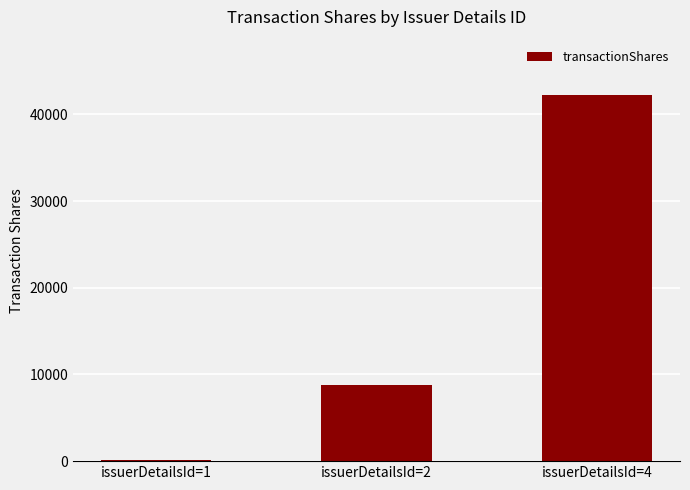

Reading left to right, transcribe all the data shown in this chart.

issuerDetailsId=1=107	issuerDetailsId=2=8754	issuerDetailsId=4=42267